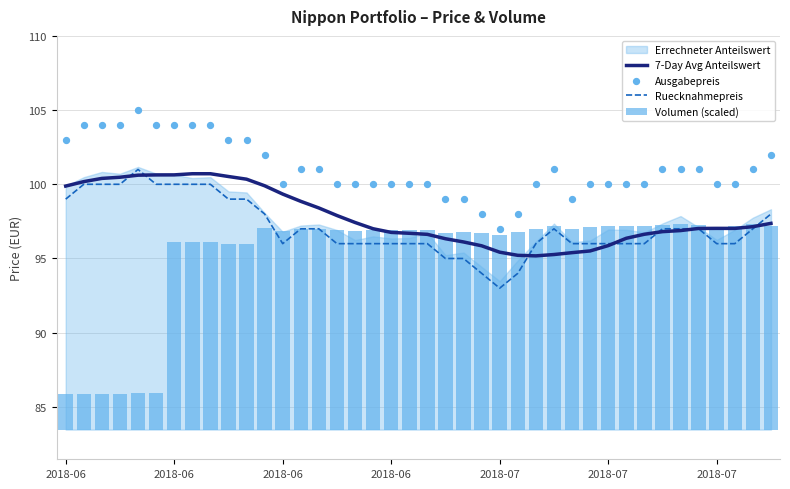

At which category is the sum across all series the highest?

8